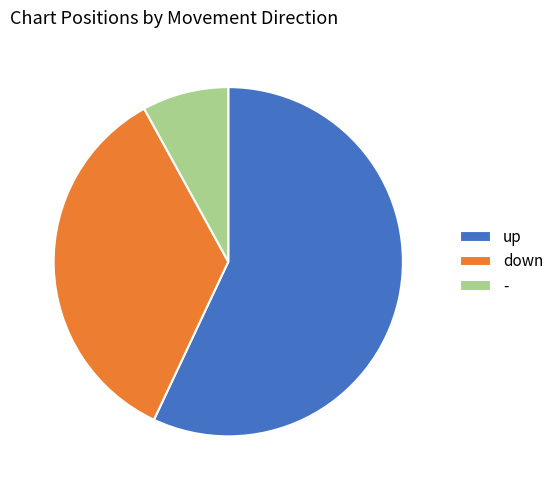

Which category has the smallest portion of the pie?

-